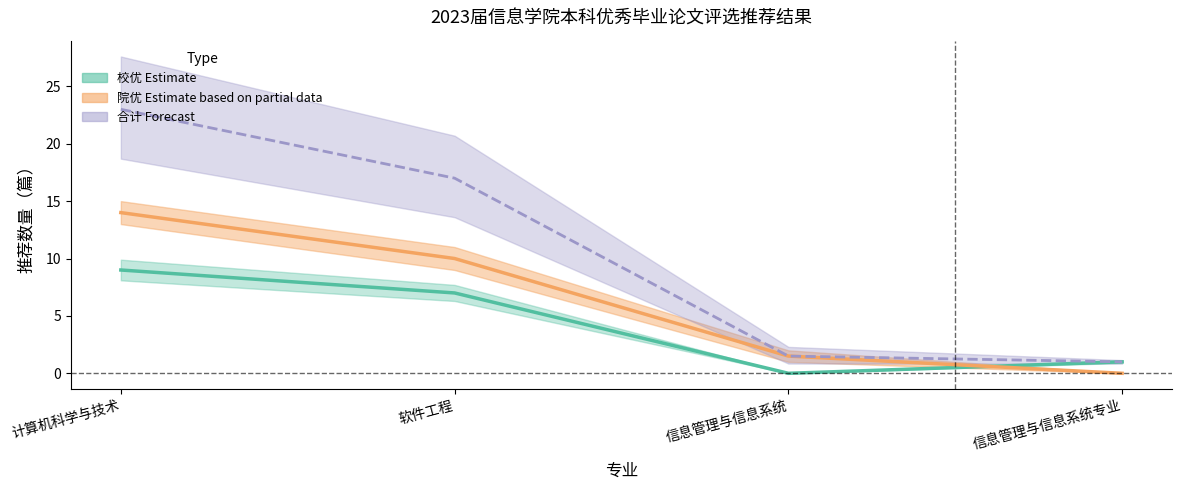

Does the chart display data point markers on the line(s)?

No